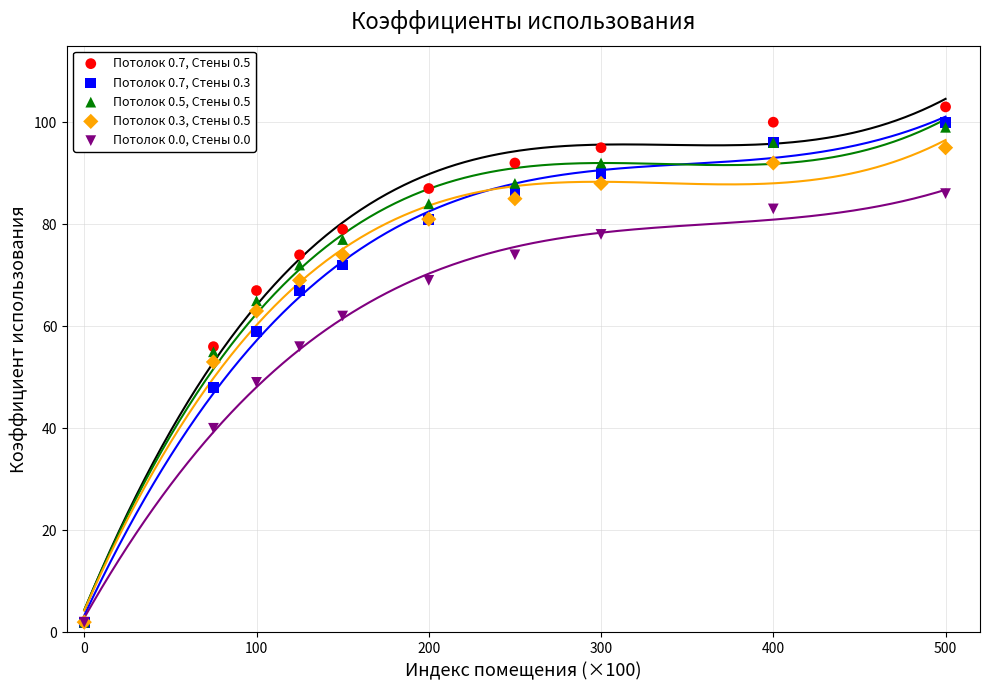

What are all the series names shown in the legend?

Потолок 0.7, Стены 0.5, Потолок 0.7, Стены 0.3, Потолок 0.5, Стены 0.5, Потолок 0.3, Стены 0.5, Потолок 0.0, Стены 0.0